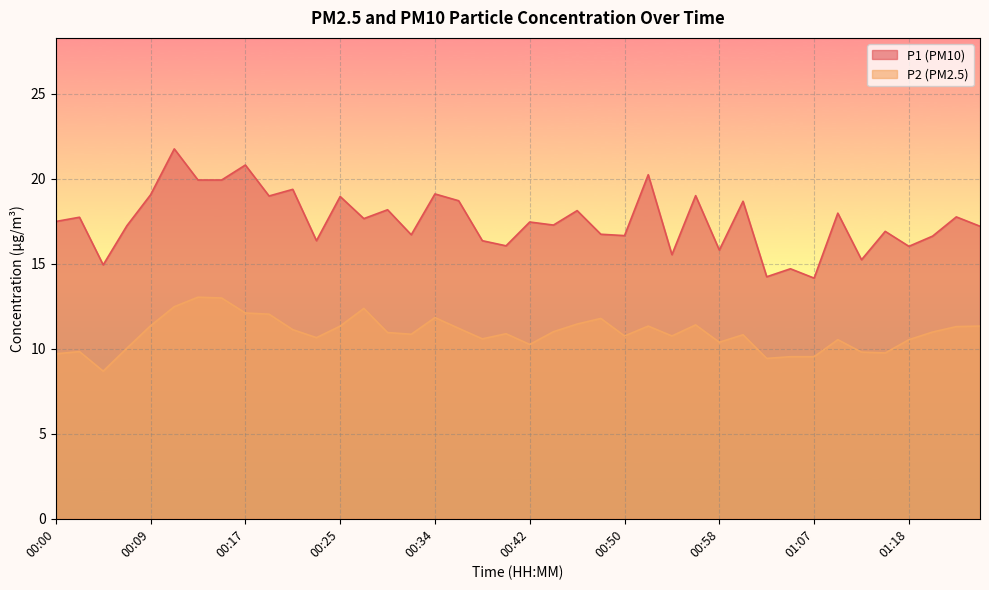

What is the value of the P2 point at the 7th from the left?

13.0